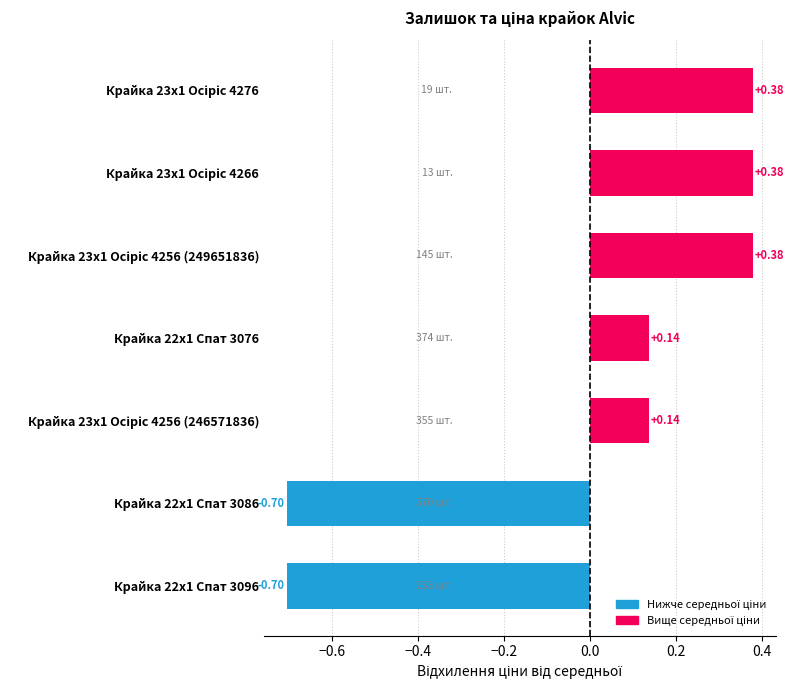

What is the difference between the maximum and minimum values?

1.1